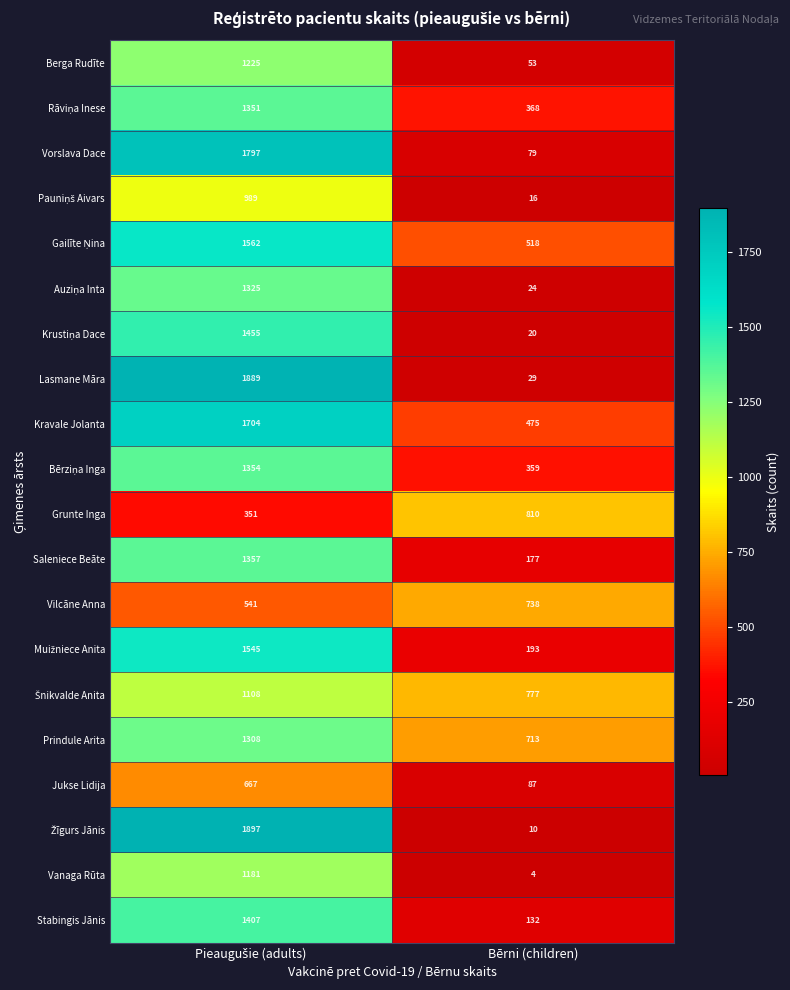

Where is Prindule Arita nearest to the value 1010?

Bērni (children)